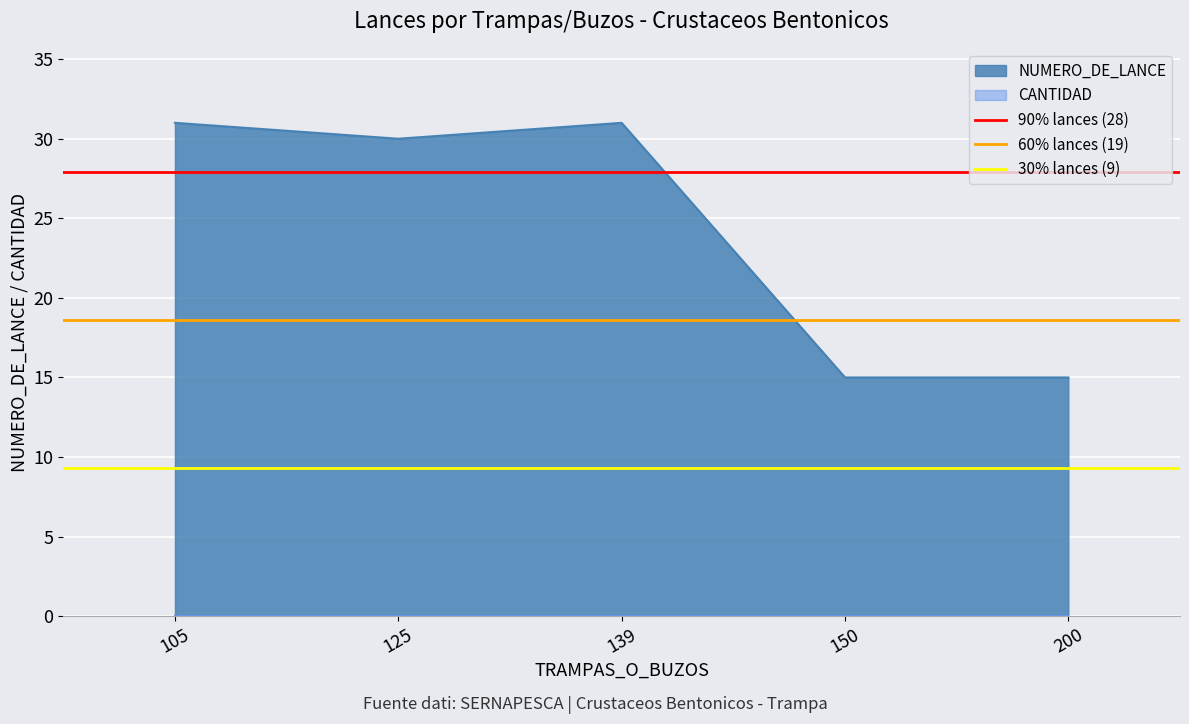

How many lines are shown in the chart?

3